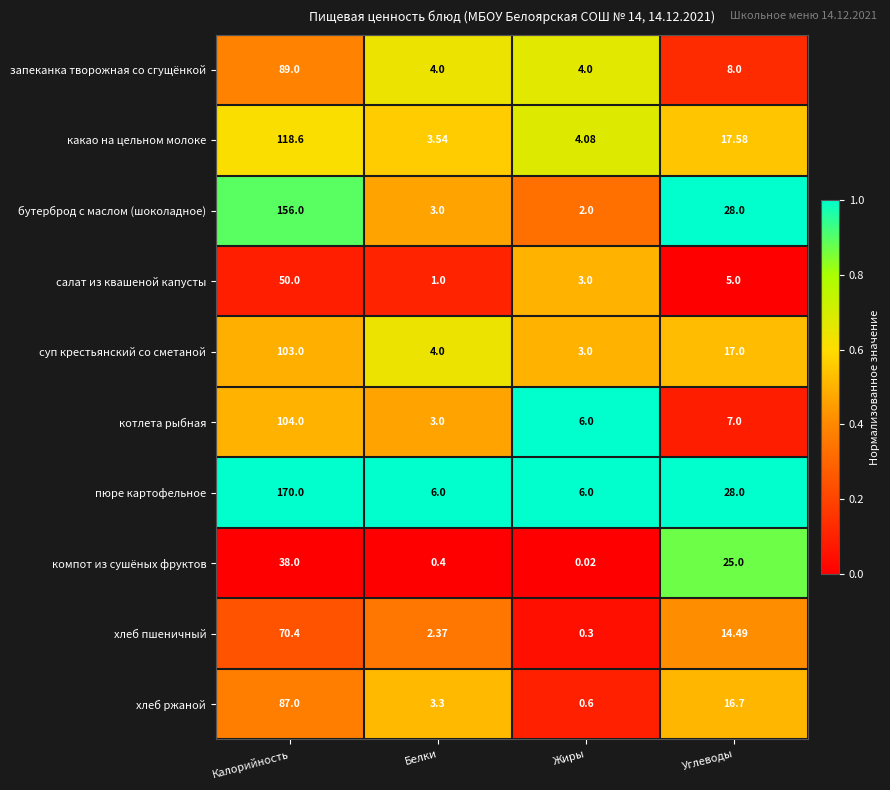

Between Белки and Жиры, which series saw the biggest shift?

котлета рыбная